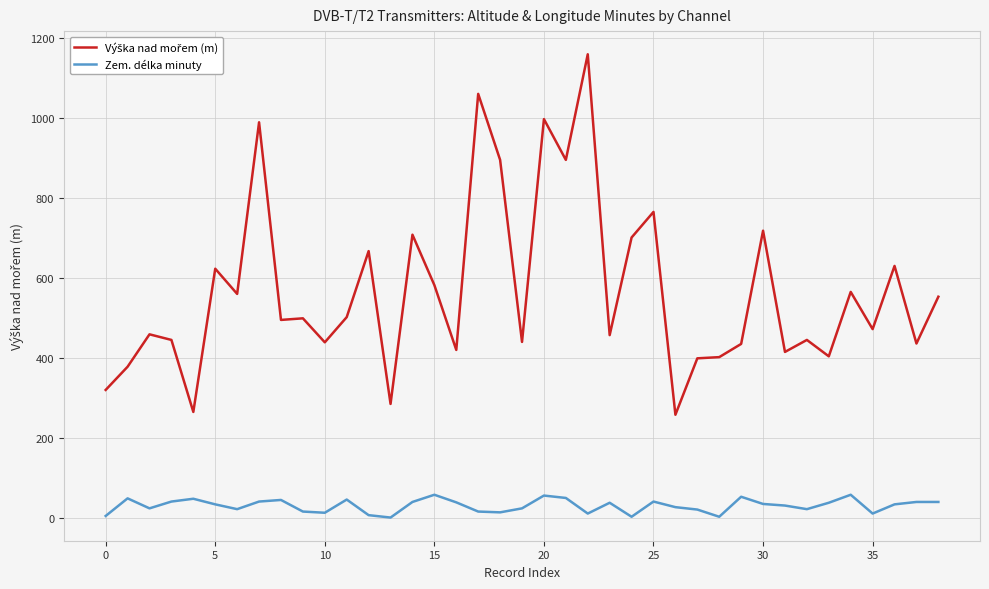

True or false: Zem. délka minuty has a value of 11 at 35.

True